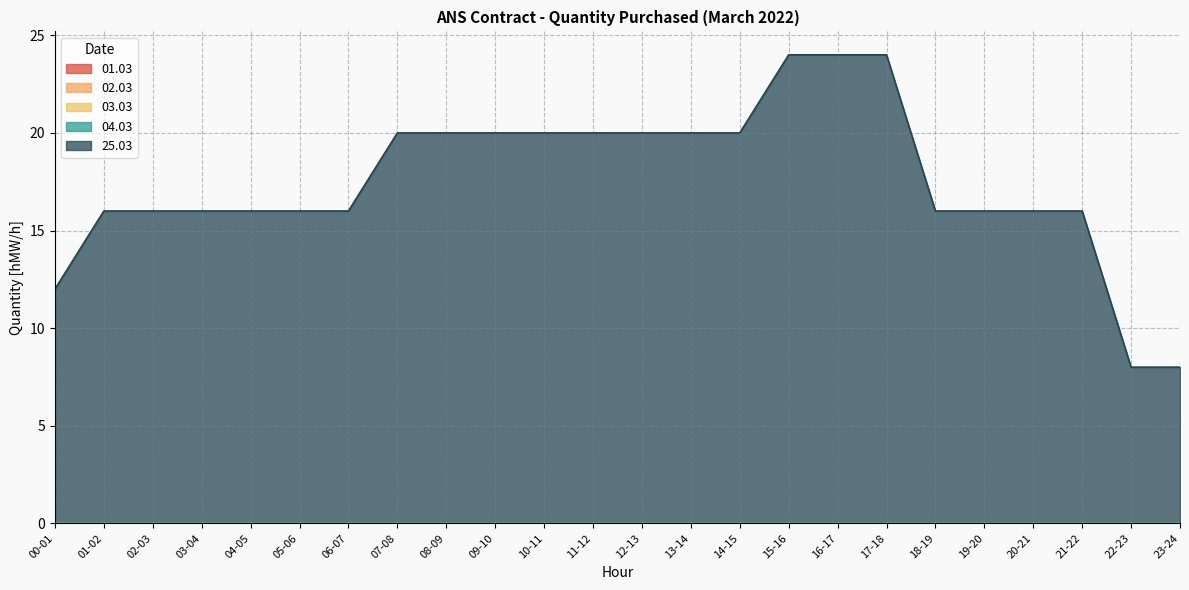

What is the label of the 17th point from the left?

16-17